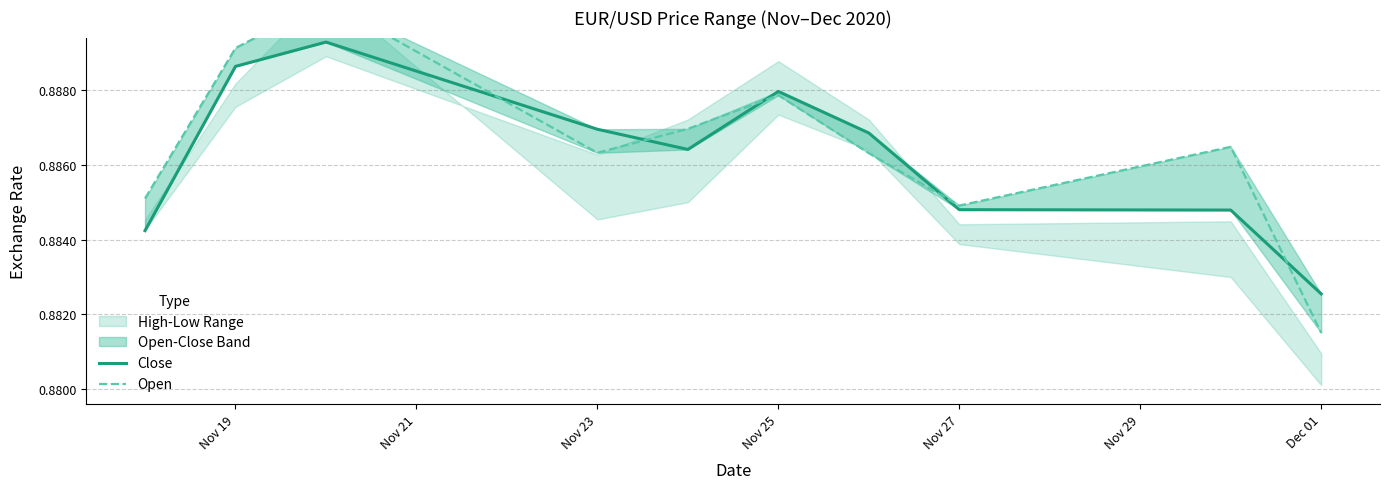

List the series in order of their overall mean, lowest first.

Close, Open